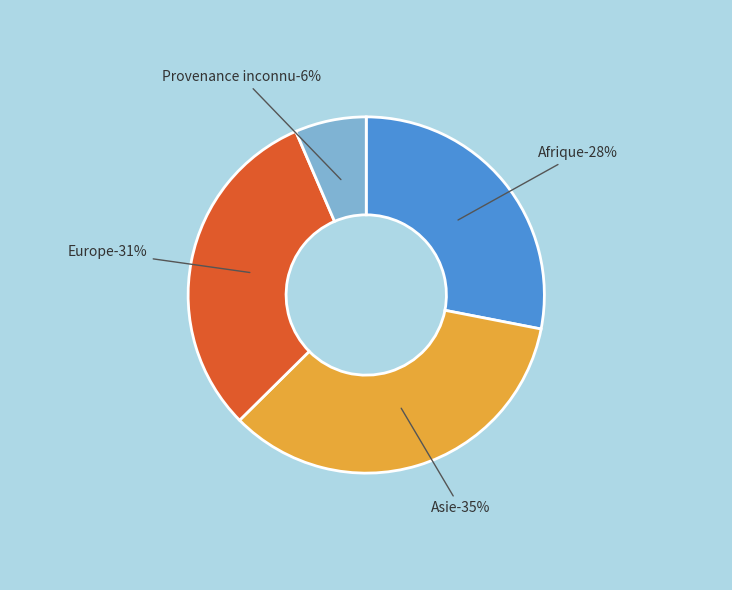

The Afrique slice represents 28% of the pie. True or false?

True